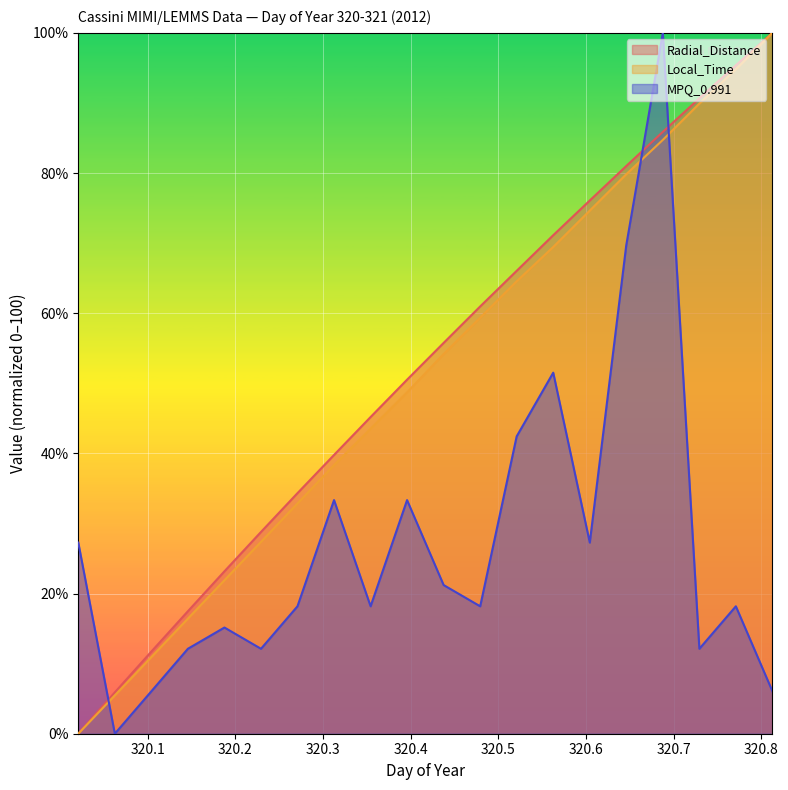

How many intersections are there between Radial_Distance and MPQ_0.991?

3